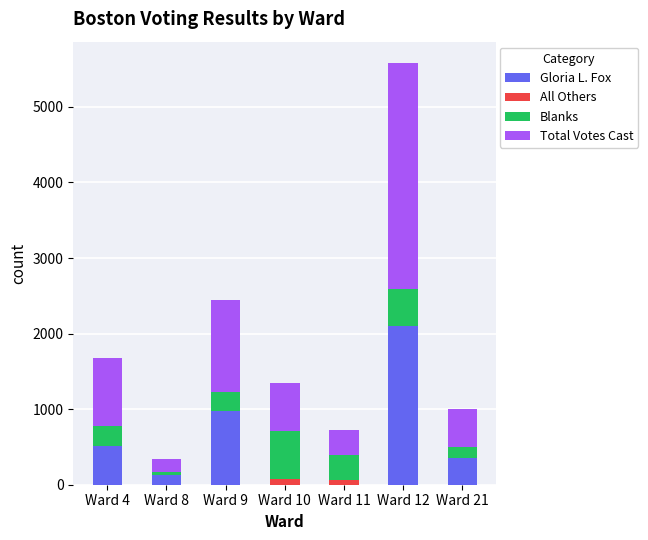

Are the bars horizontal?

No